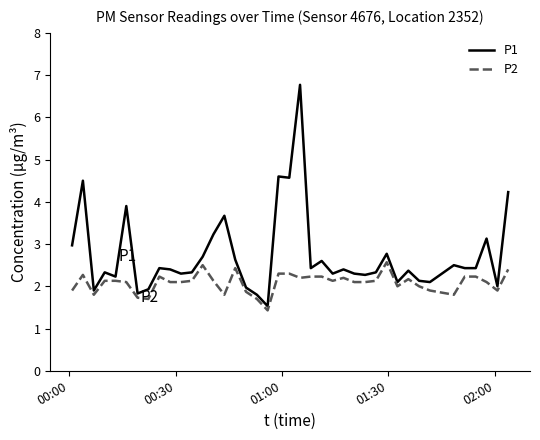

Which series has the largest total across all categories?

P1